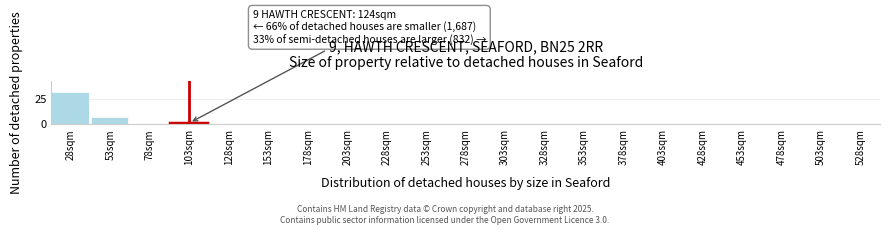

Reading right to left, list all the values displayed in this chart.

528sqm=0	503sqm=0	478sqm=0	453sqm=0	428sqm=0	403sqm=0	378sqm=0	353sqm=0	328sqm=0	303sqm=0	278sqm=0	253sqm=0	228sqm=0	203sqm=0	178sqm=0	153sqm=0	128sqm=0	103sqm=1	78sqm=0	53sqm=7	28sqm=32